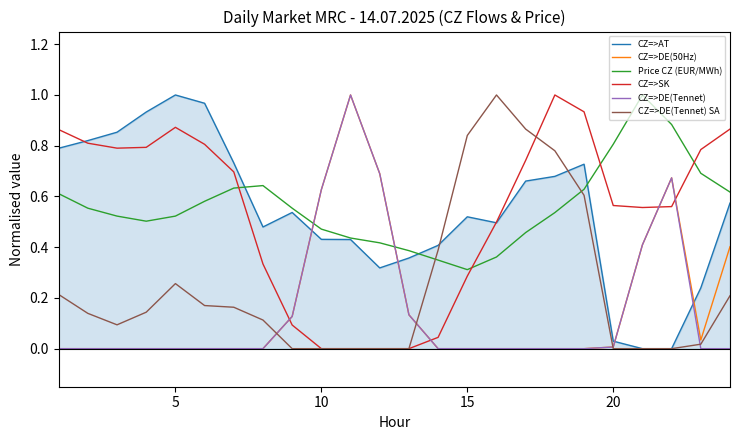

After their last crossing, which series has the higher values: CZ=>DE(Tennet) or CZ=>AT?

CZ=>AT